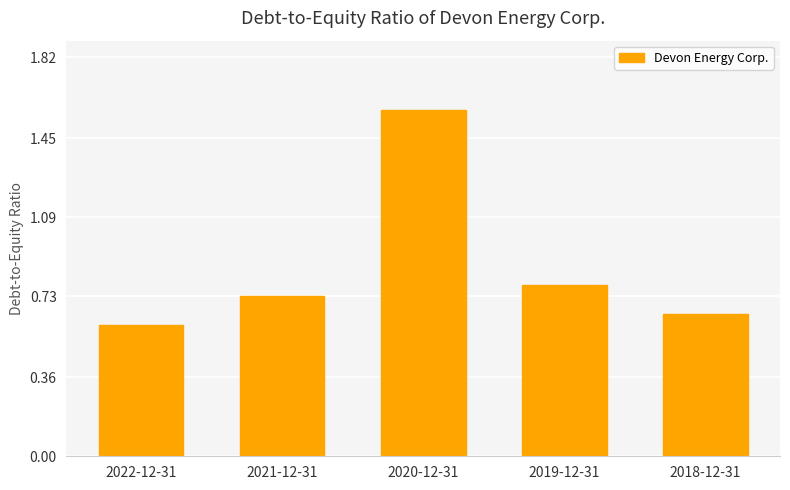

List the labels in order of value, largest first.

2020-12-31, 2019-12-31, 2021-12-31, 2018-12-31, 2022-12-31